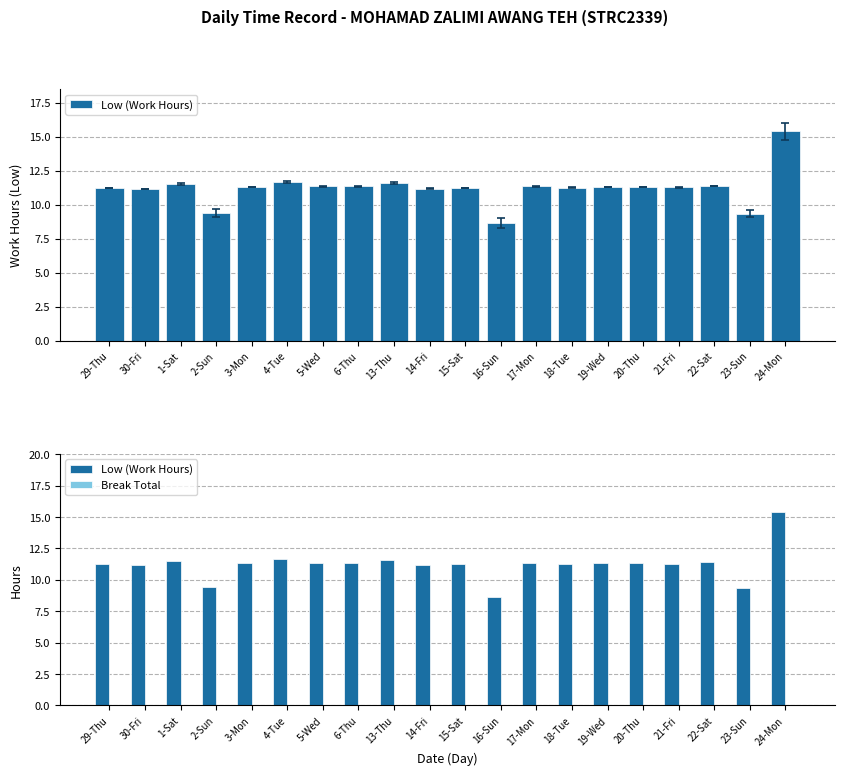

Reading left to right, what are all the values shown in this chart?

Low (Work Hours): 29-Thu=11.2	30-Fri=11.2	1-Sat=11.5	2-Sun=9.4	3-Mon=11.3	4-Tue=11.7	5-Wed=11.3	6-Thu=11.3	13-Thu=11.6	14-Fri=11.2	15-Sat=11.2	16-Sun=8.6	17-Mon=11.3	18-Tue=11.3	19-Wed=11.3	20-Thu=11.3	21-Fri=11.3	22-Sat=11.4	23-Sun=9.3	24-Mon=15.4
Break Total: 29-Thu=0.0	30-Fri=0.0	1-Sat=0.0	2-Sun=0.0	3-Mon=0.0	4-Tue=0.0	5-Wed=0.0	6-Thu=0.0	13-Thu=0.0	14-Fri=0.0	15-Sat=0.0	16-Sun=0.0	17-Mon=0.0	18-Tue=0.0	19-Wed=0.0	20-Thu=0.0	21-Fri=0.0	22-Sat=0.0	23-Sun=0.0	24-Mon=0.0